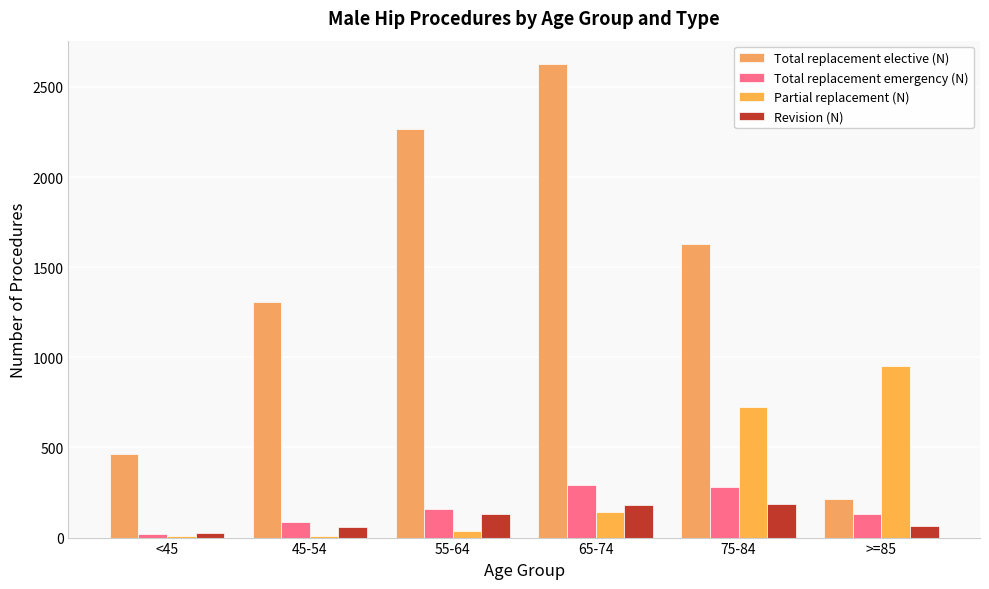

At how many categories does at least one series exceed 827?

5